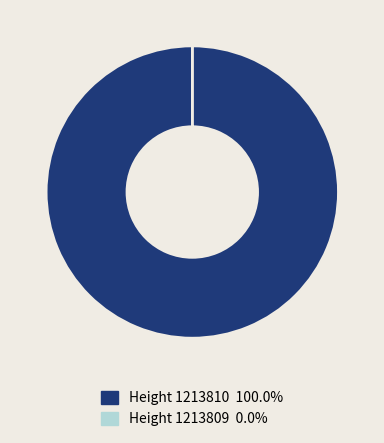

Does any single category account for the majority?

Yes